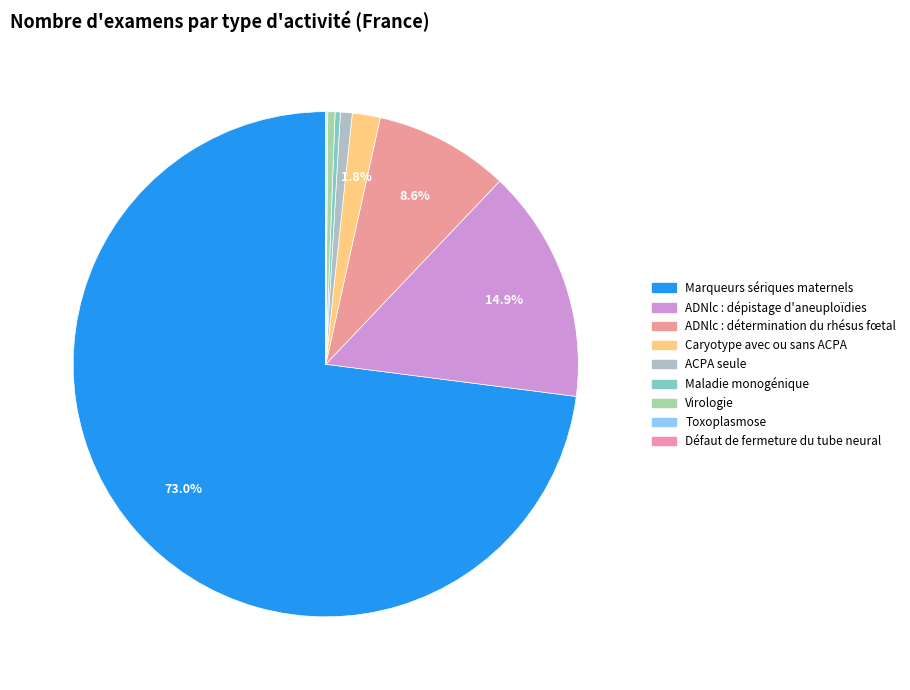

The ADNlc : dépistage d'aneuploïdies slice represents 15% of the pie. True or false?

True